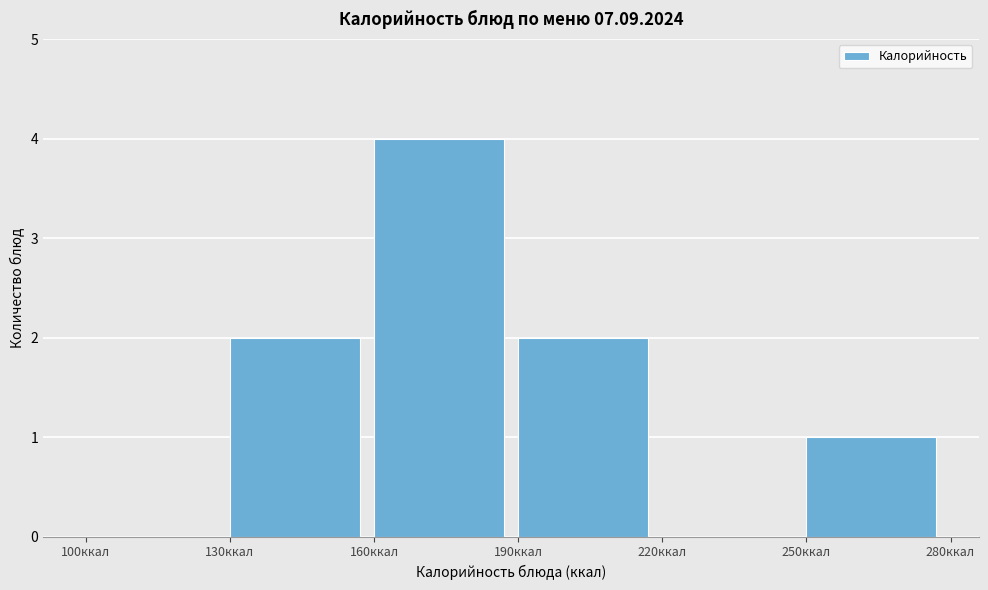

Over which range of the x-axis is the bar tallest?

160 to 190